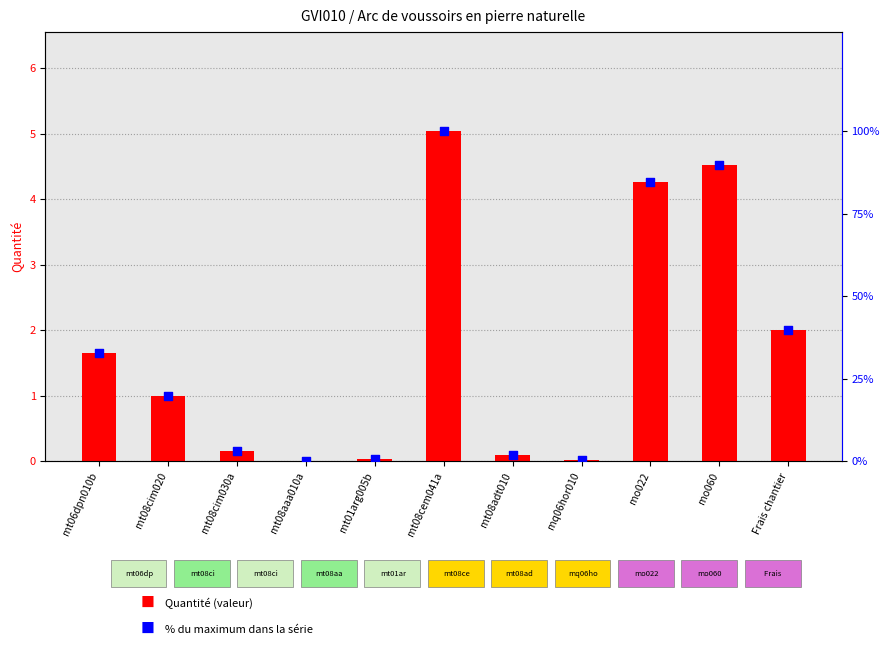

Is the value of Quantité at mt08adt010 greater than the value of % du max at mt01arg005b?

No